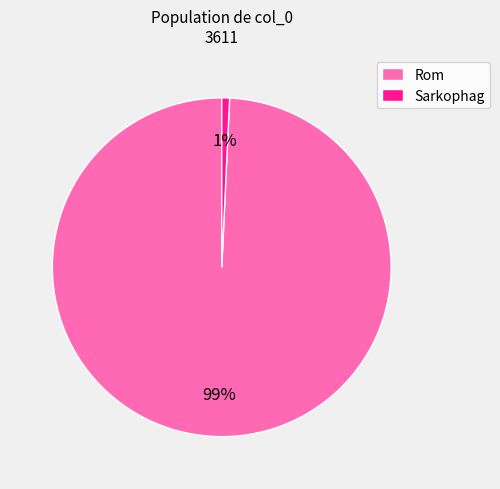

Which category accounts for the majority?

Rom